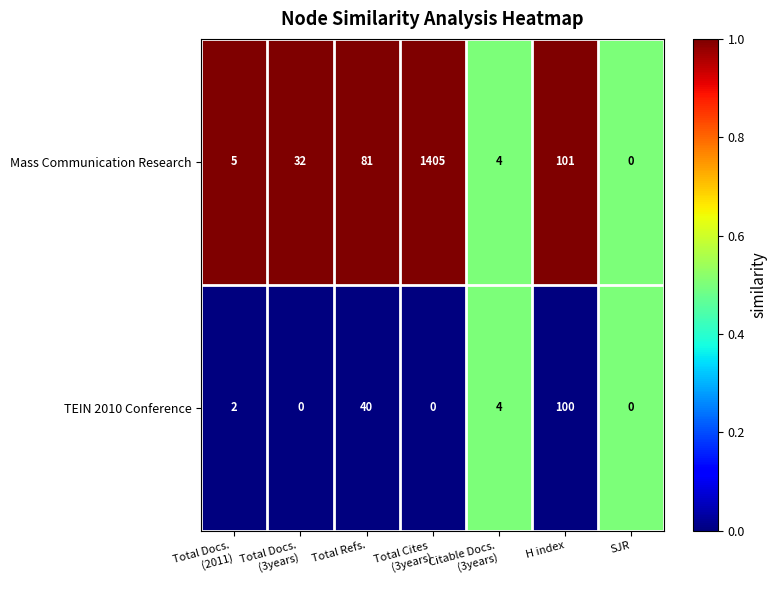

Which series has the largest total across all categories?

Mass Communication Research